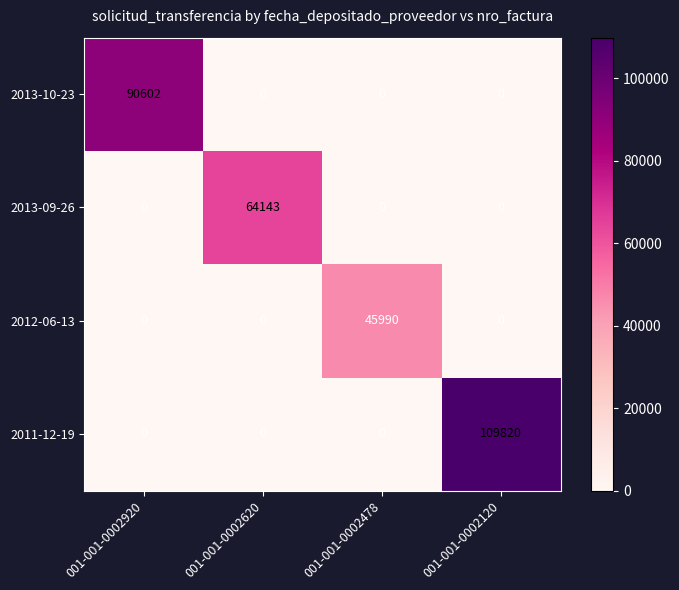

What is the spread (max minus min) of values at 001-001-0002920?

90602